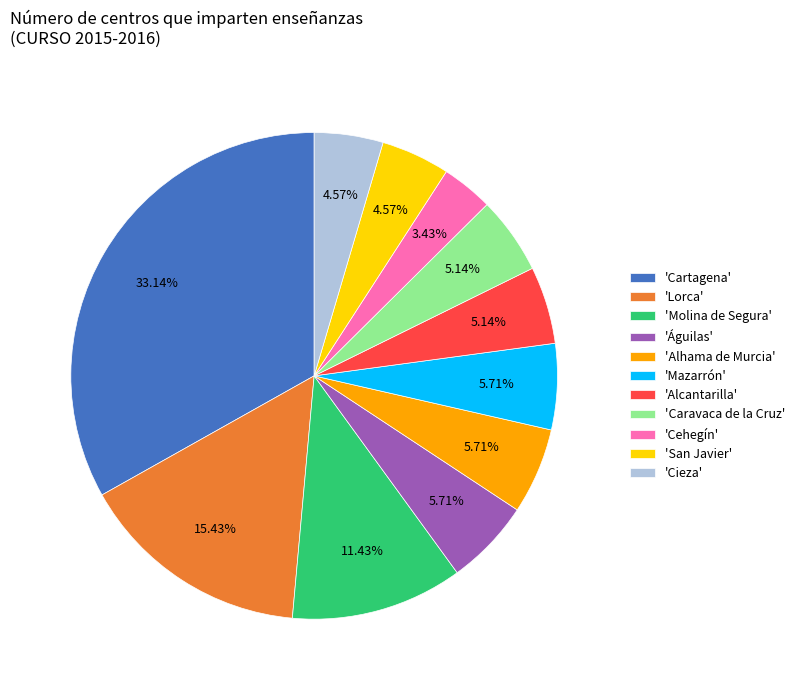

How many segments does this pie chart have?

11